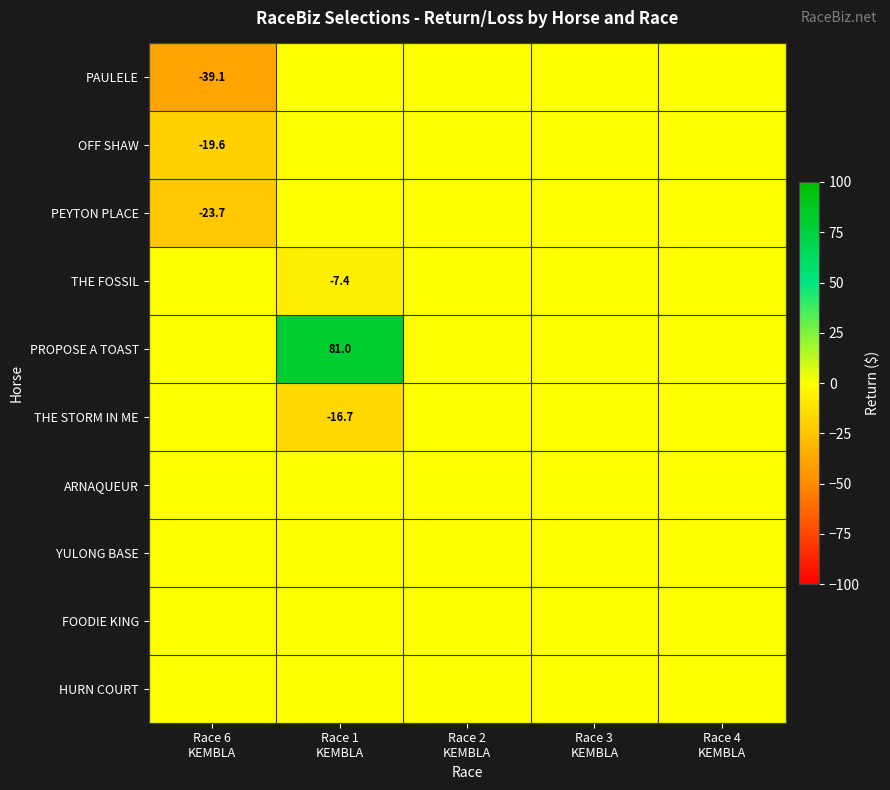

Rank the categories by OFF SHAW value from lowest to highest.

Race 6 KEMBLA, Race 1 KEMBLA, Race 2 KEMBLA, Race 3 KEMBLA, Race 4 KEMBLA